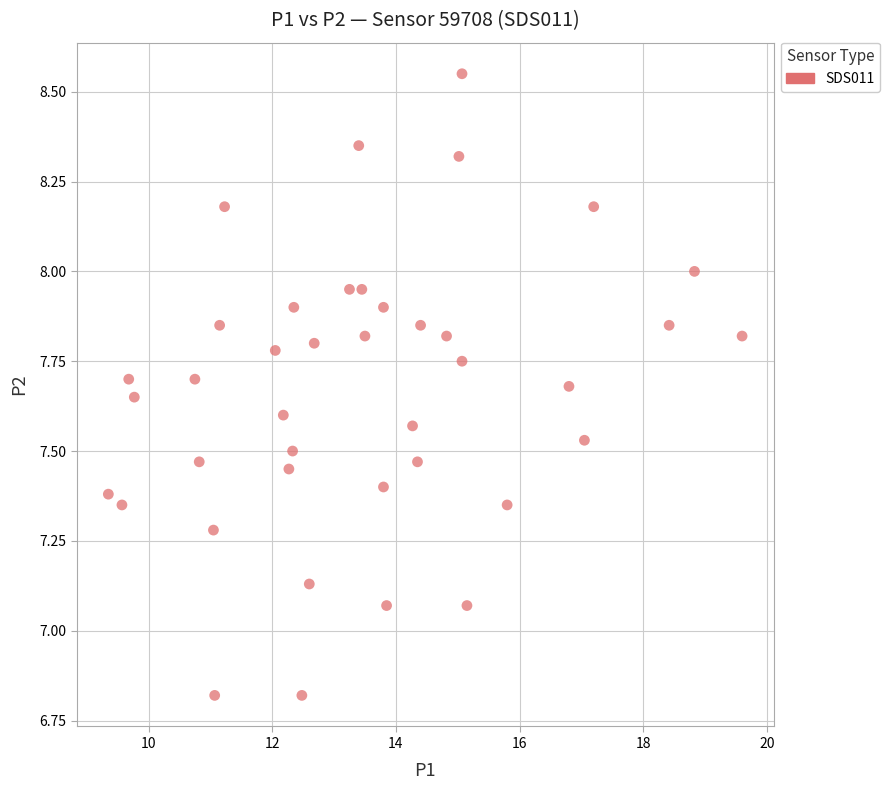

What is the range of X values (max minus min)?

10.3